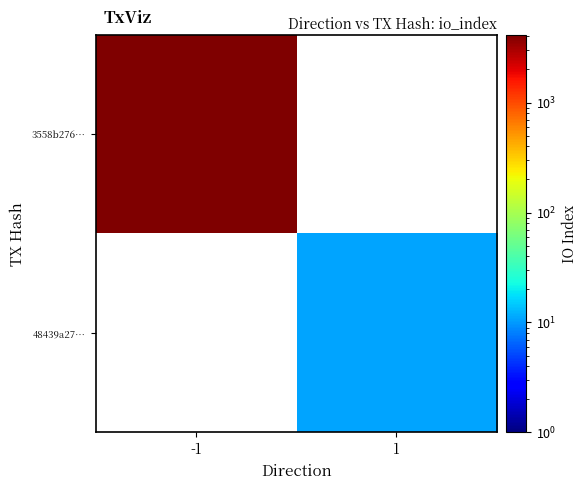

What is the spread (max minus min) of values at -1?

4133